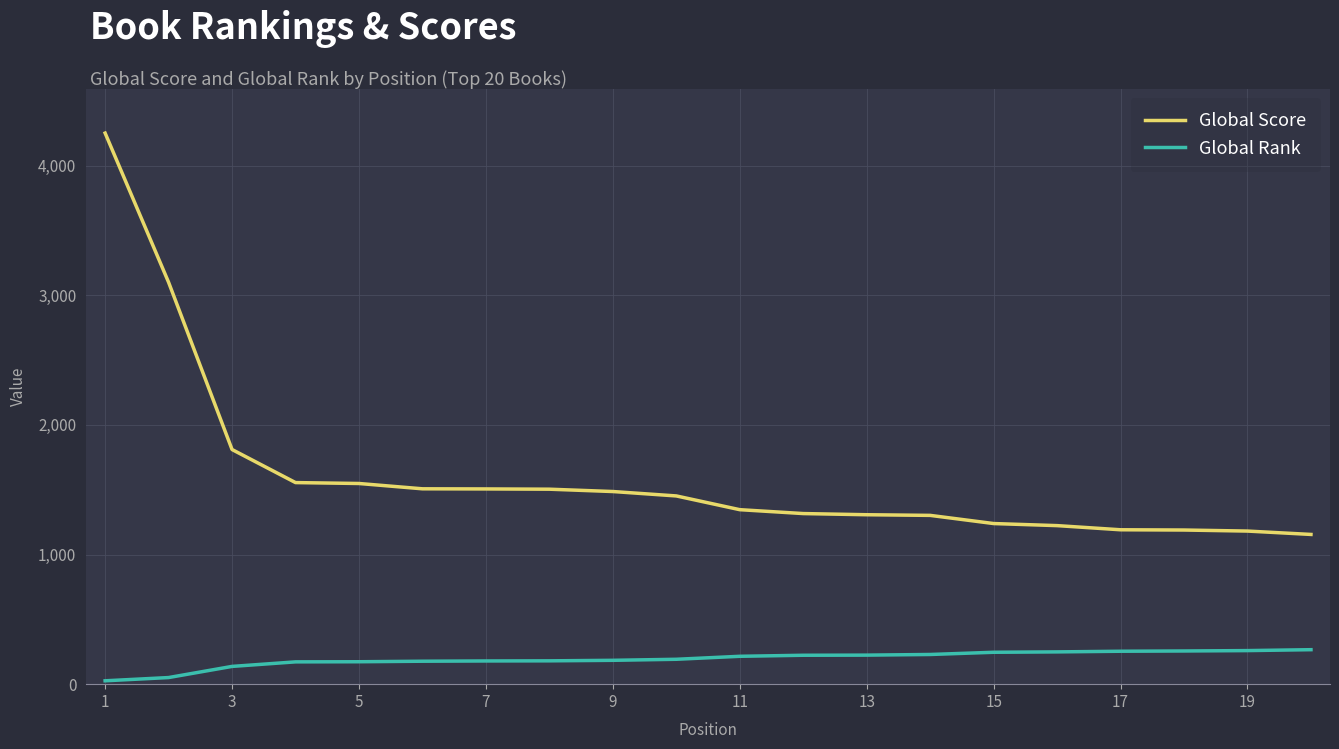

Does the chart have visible grid lines?

Yes